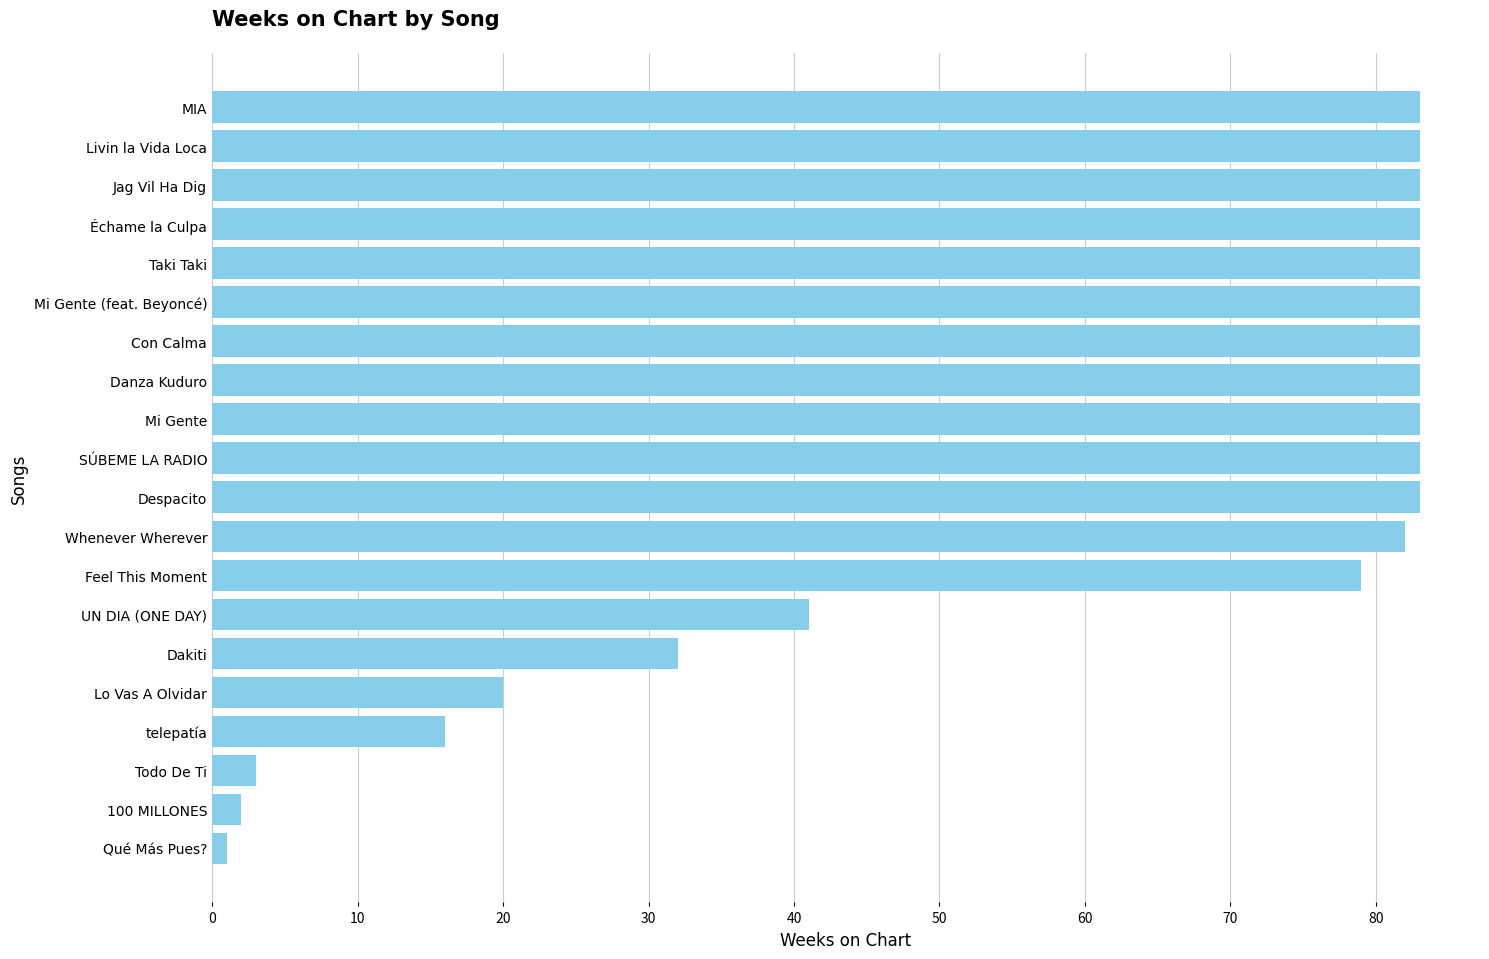

What is the change in value from 100 MILLONES to Mi Gente?

+81